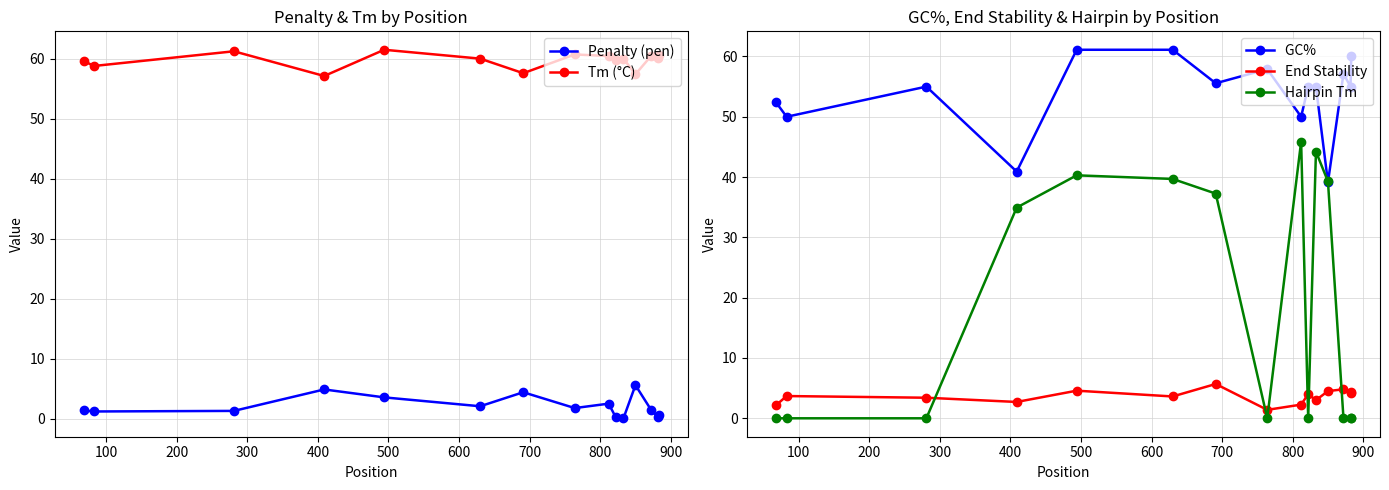

What is the minimum value for GC% ?

39.1